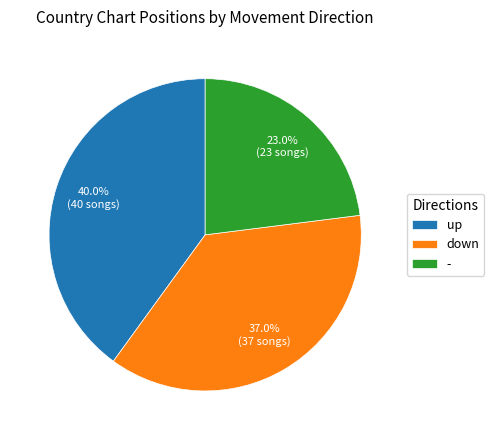

How much of the chart is everything except down?

63.0%